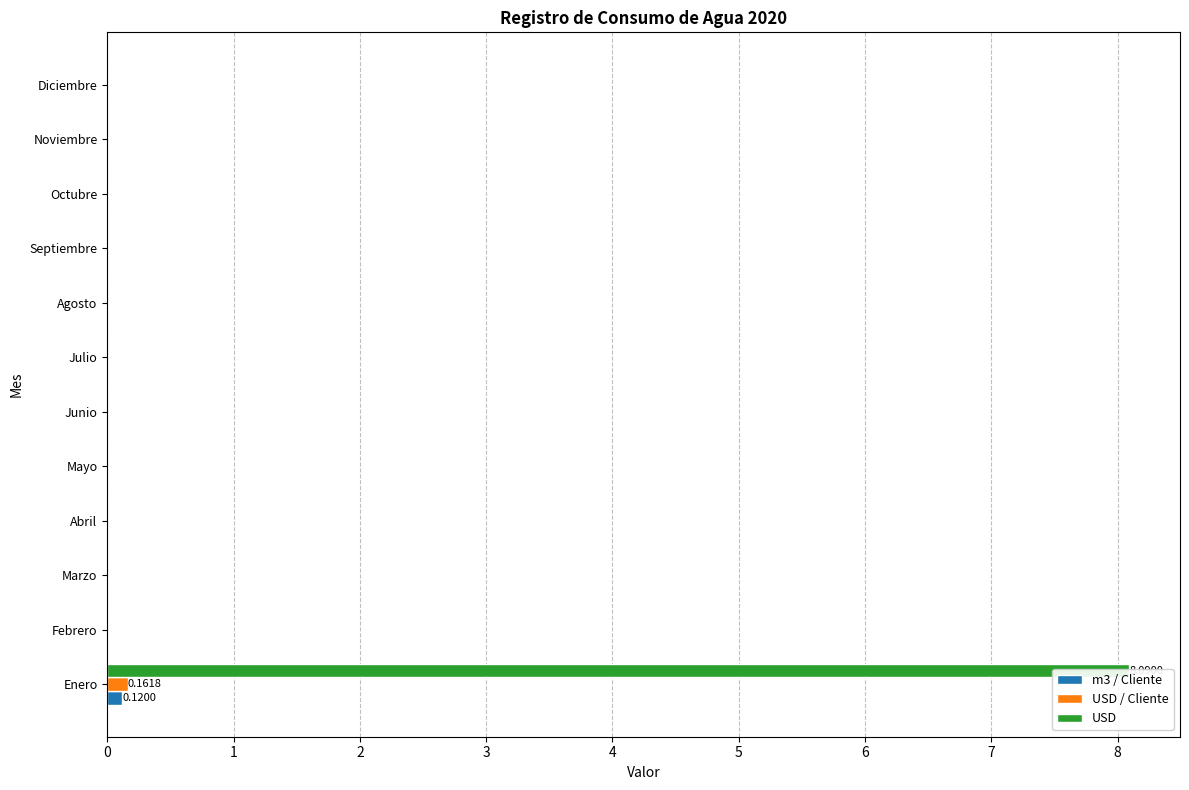

Reading left to right, list all the values displayed in this chart.

m3 / Cliente: 0.1	0.0	0.0	0.0	0.0	0.0	0.0	0.0	0.0	0.0	0.0	0.0
USD / Cliente: 0.2	0.0	0.0	0.0	0.0	0.0	0.0	0.0	0.0	0.0	0.0	0.0
USD: 8.1	0.0	0.0	0.0	0.0	0.0	0.0	0.0	0.0	0.0	0.0	0.0